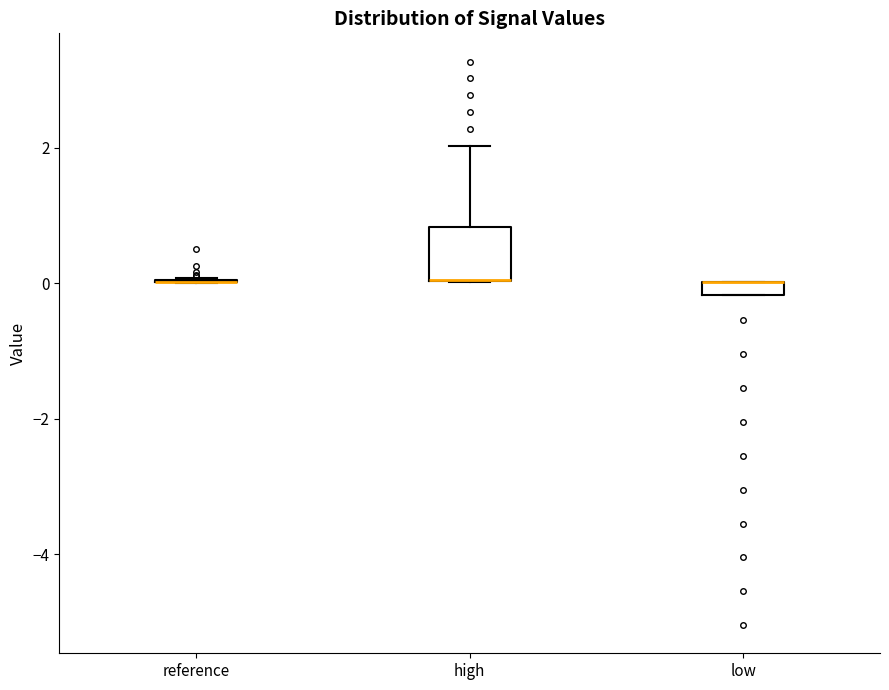

Which box is the tallest, from its lower edge to its upper edge?

high